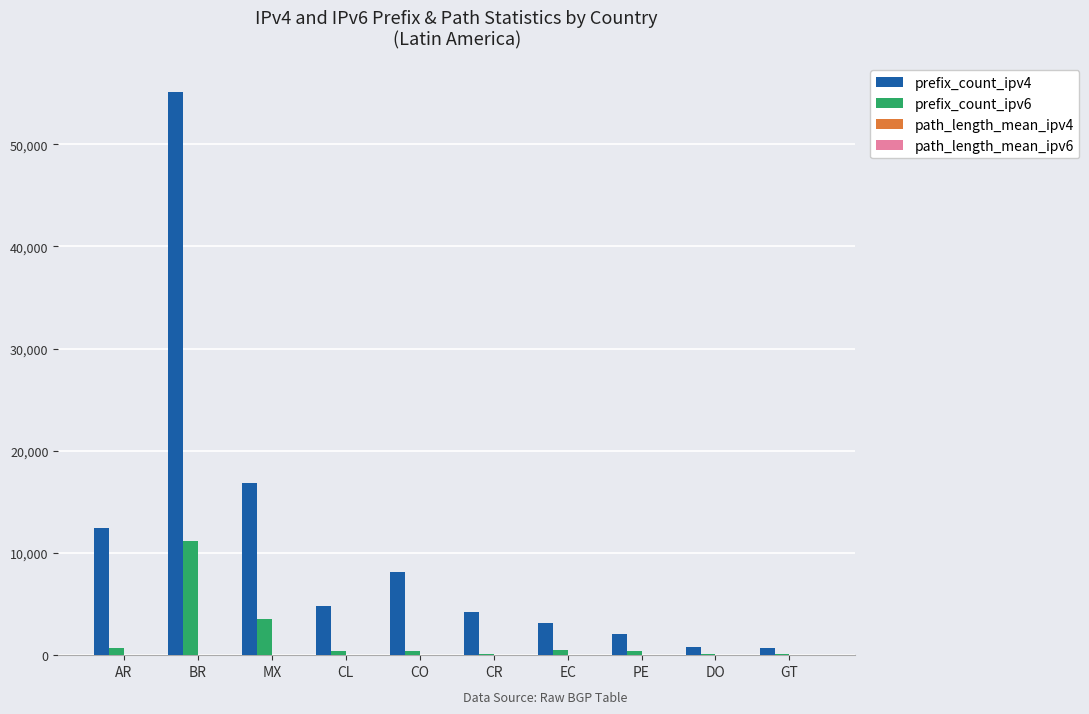

At which label does prefix_count_ipv4 reach its peak?

BR